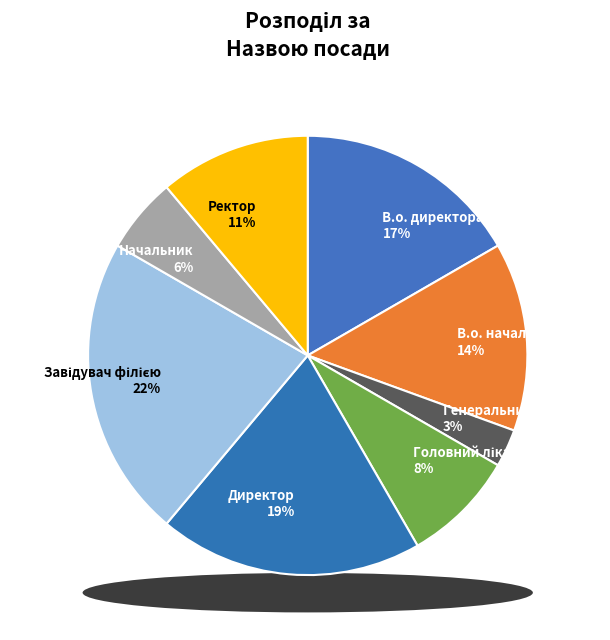

Do Генеральний директор and Начальник together represent more than half of the pie?

No